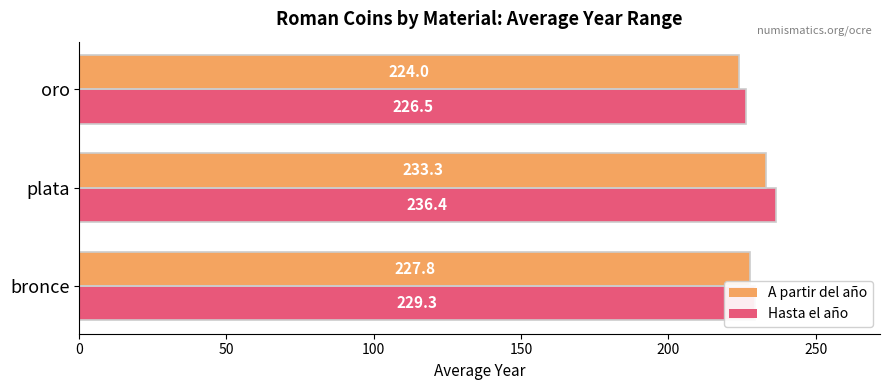

What are all the series names shown in the legend?

A partir del año, Hasta el año